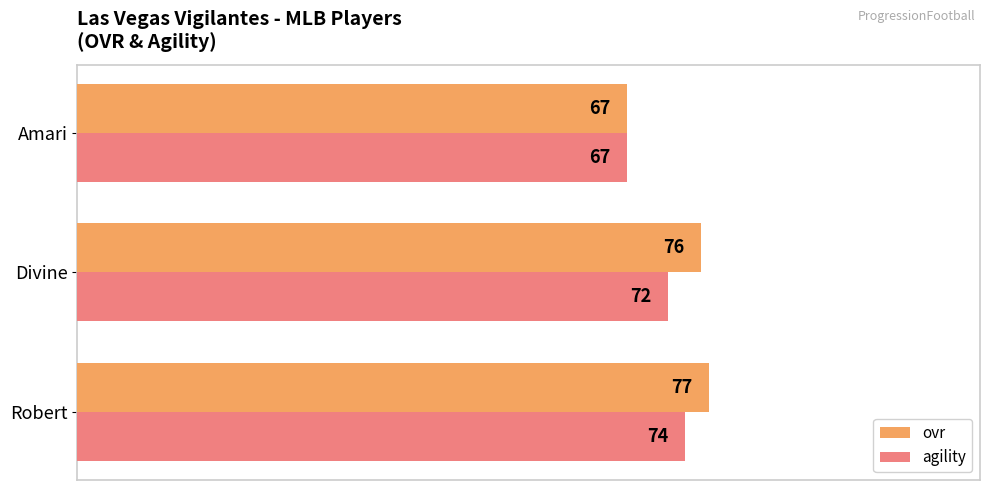

How many data points in ovr are less than 76?

1